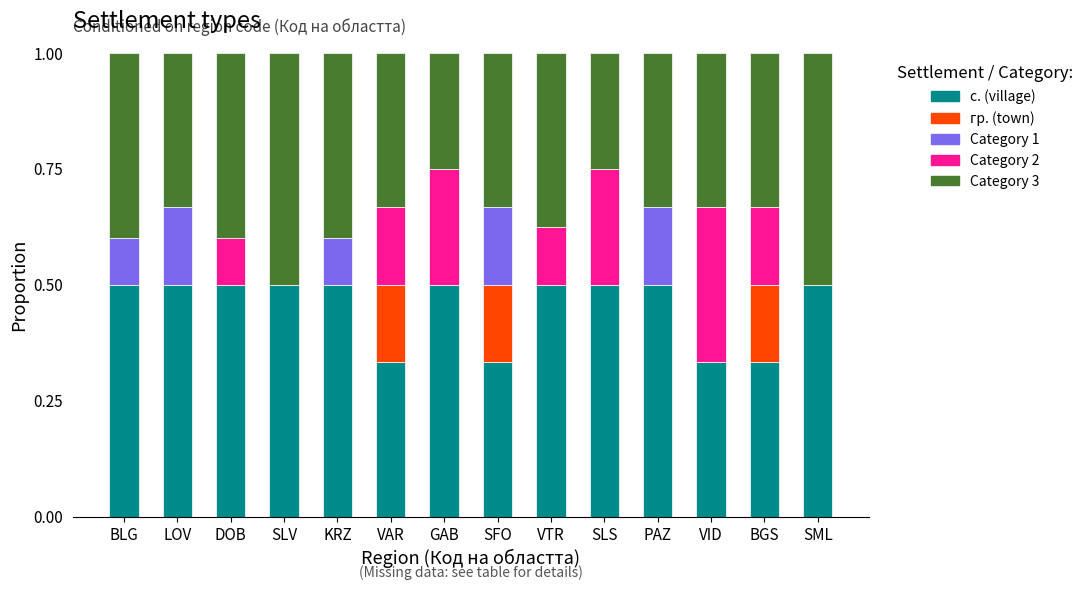

How many distinct data groups are displayed?

5